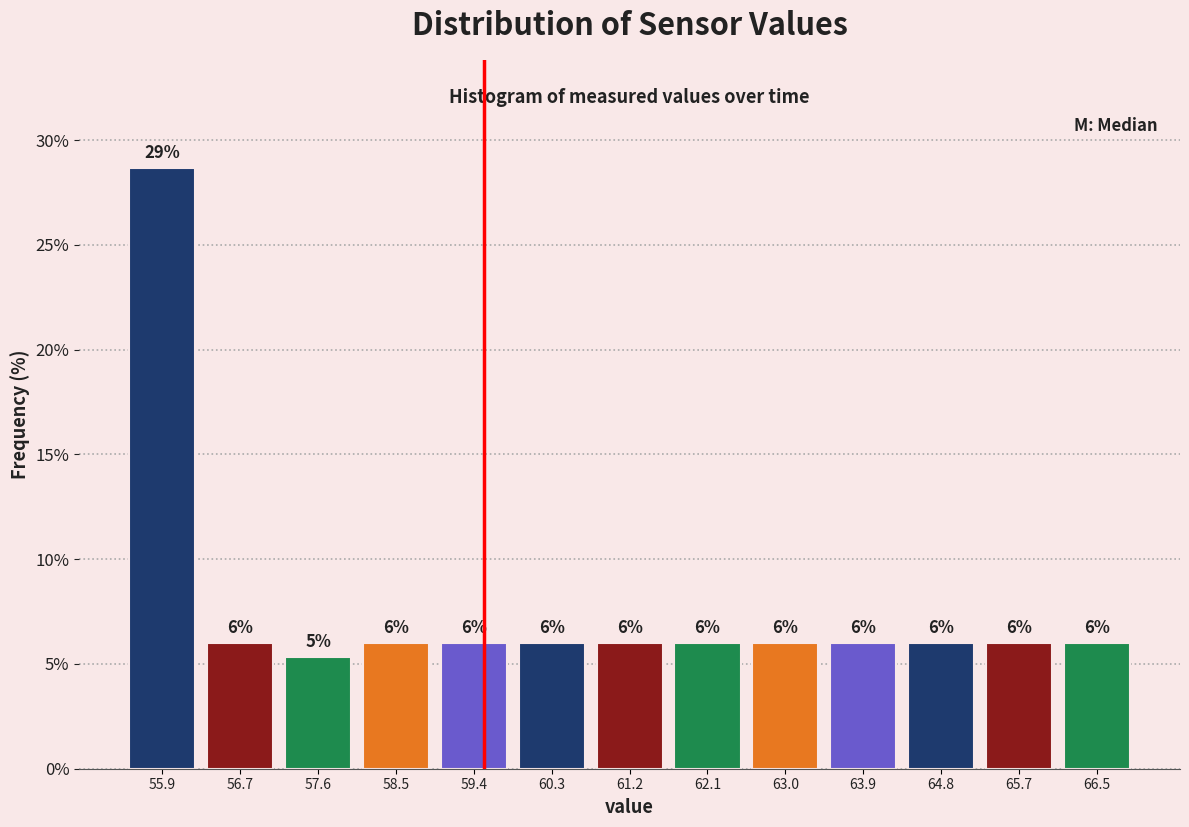

Over which range of the x-axis is the bar tallest?

55.4 to 56.3